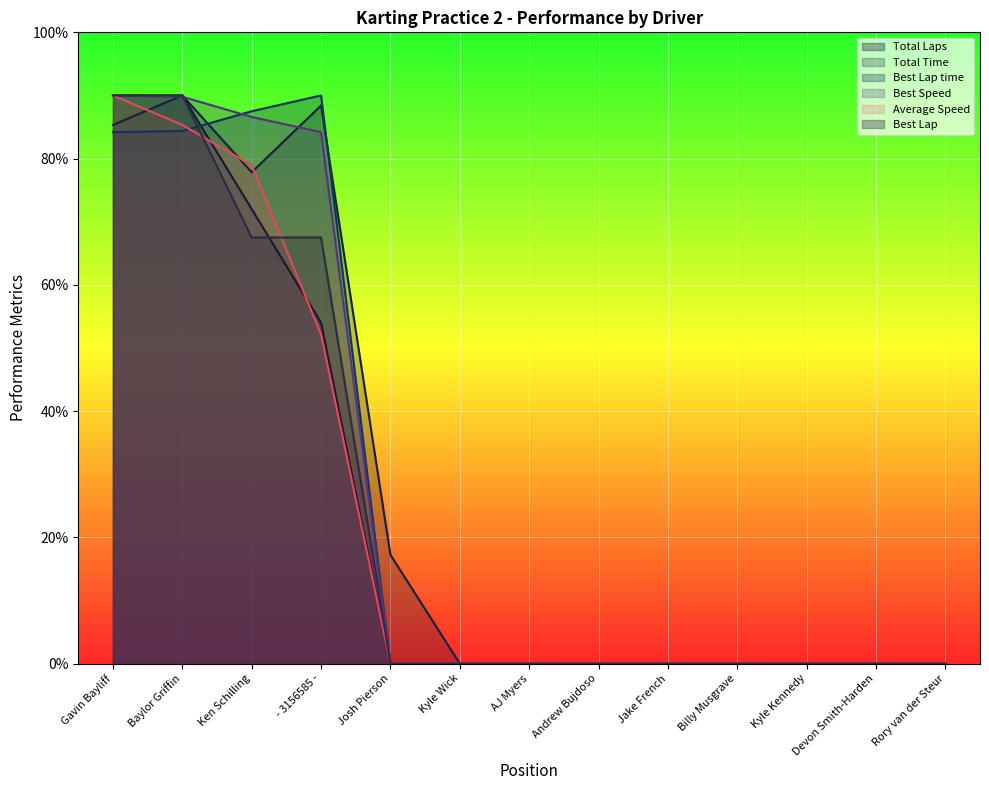

How many intersections are there between Best Lap and Average Speed?

2